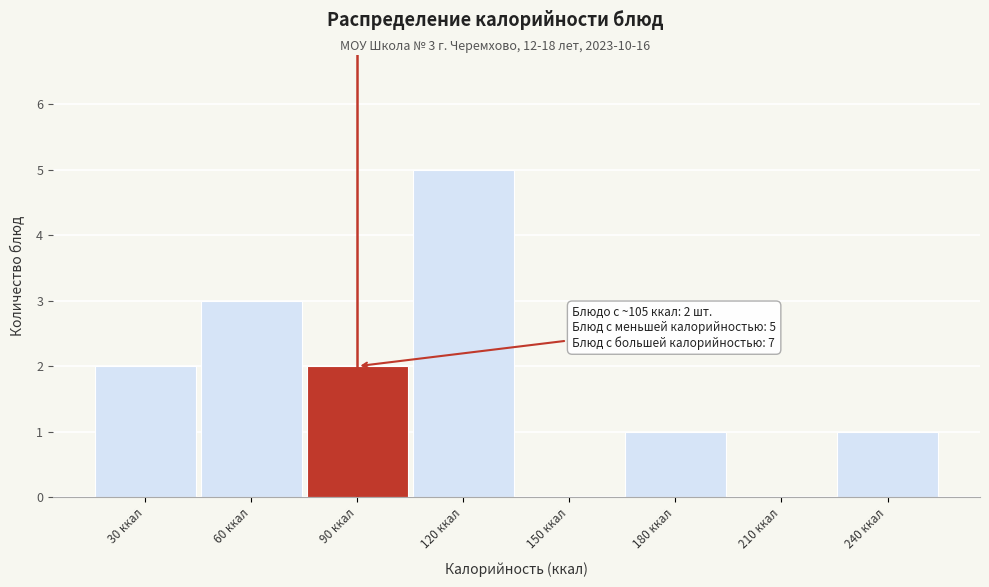

Reading left to right, transcribe all the data shown in this chart.

30 ккал=2	60 ккал=3	90 ккал=2	120 ккал=5	150 ккал=0	180 ккал=1	210 ккал=0	240 ккал=1